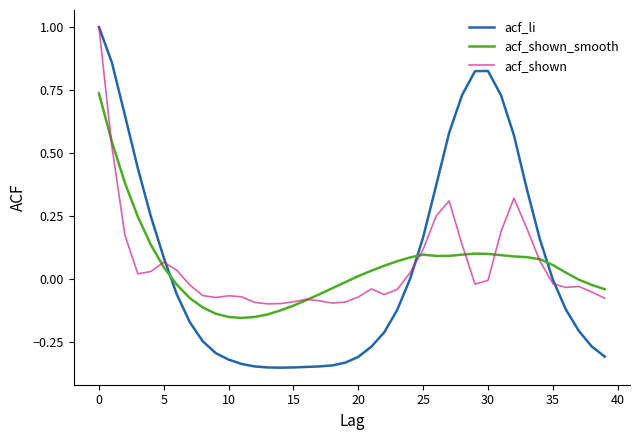

Which series has the largest range (max minus min)?

acf_li